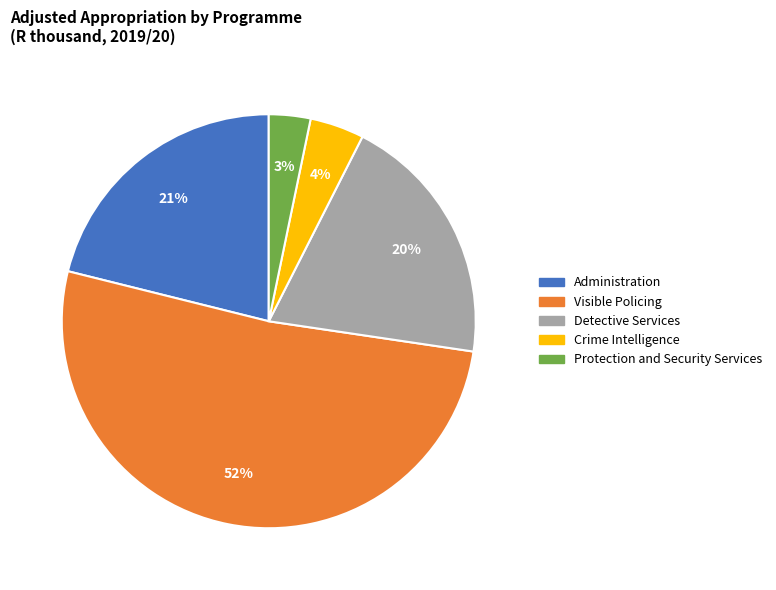

Does any single category account for the majority?

Yes